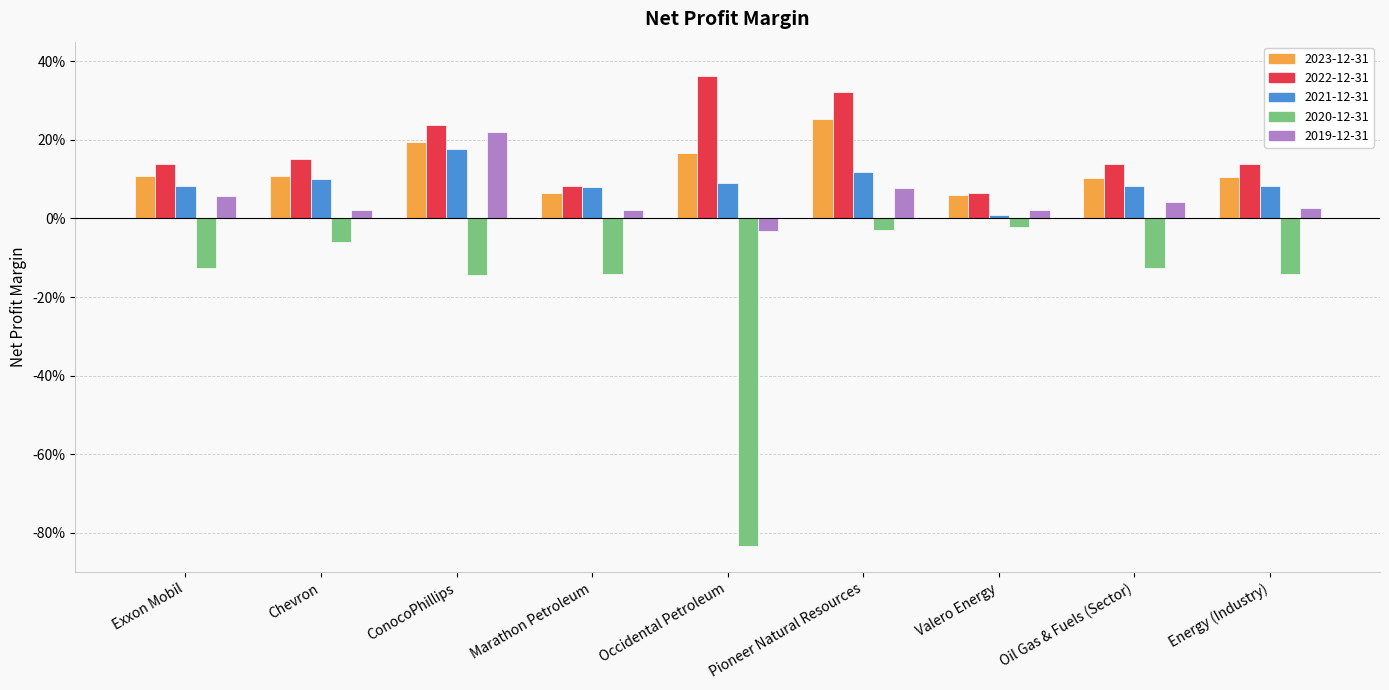

Does the chart contain stacked bars?

No